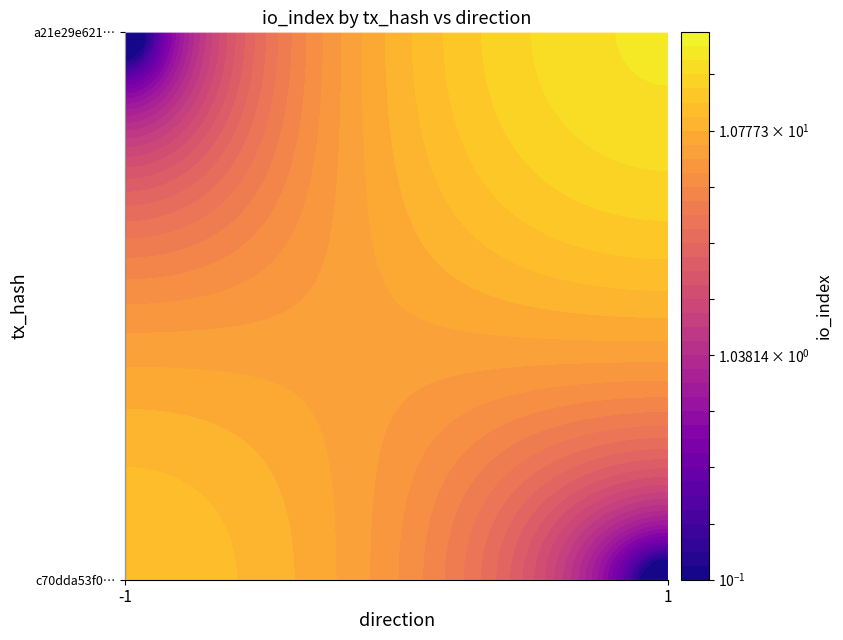

Which series has the largest total across all categories?

a21e29e62179e55764e42aad7eeb6f727b3a2a3